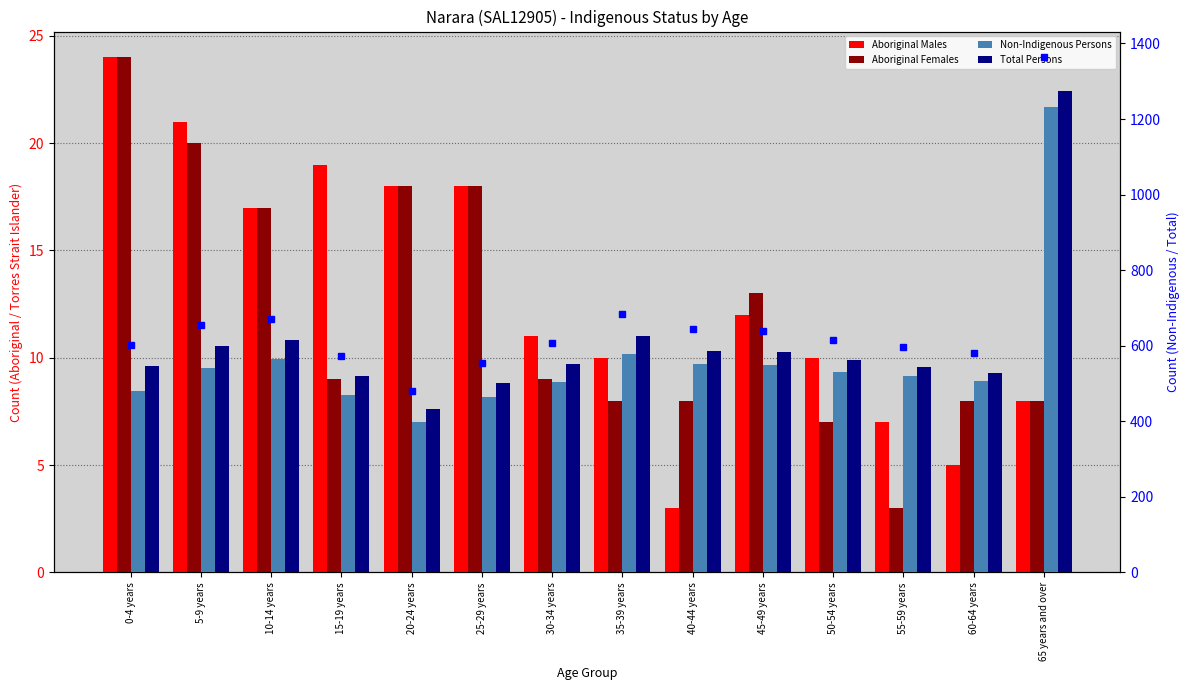

How many data points in Aboriginal Females are less than 9?

6